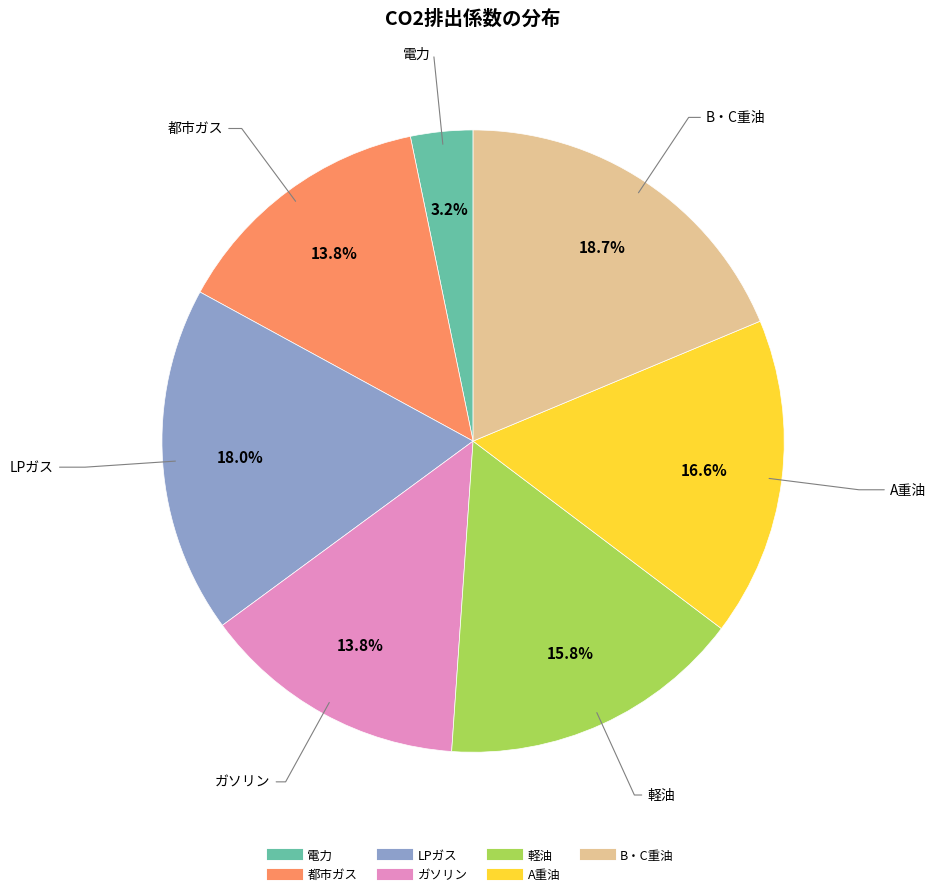

To the nearest percent, what portion does 軽油 represent?

16%